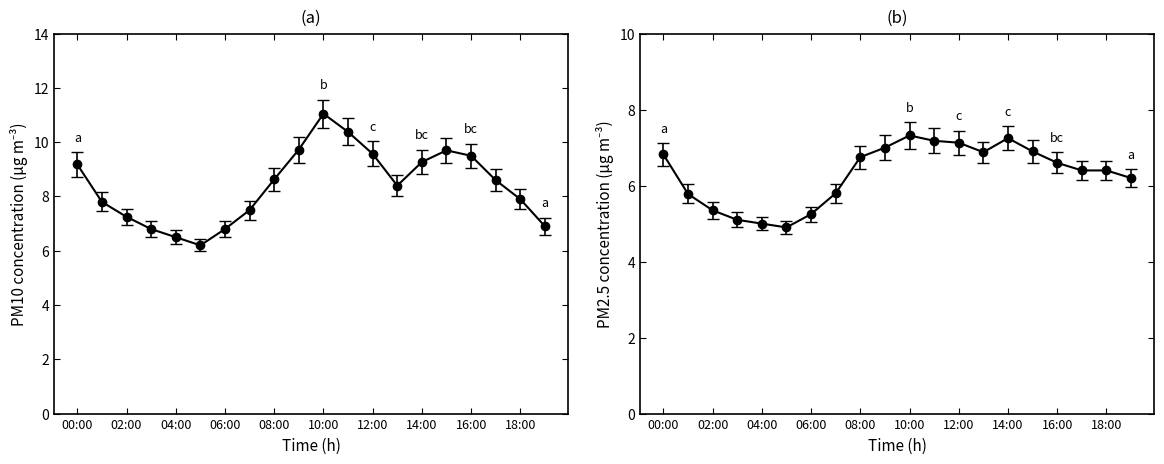

What is the smallest value displayed?

4.9